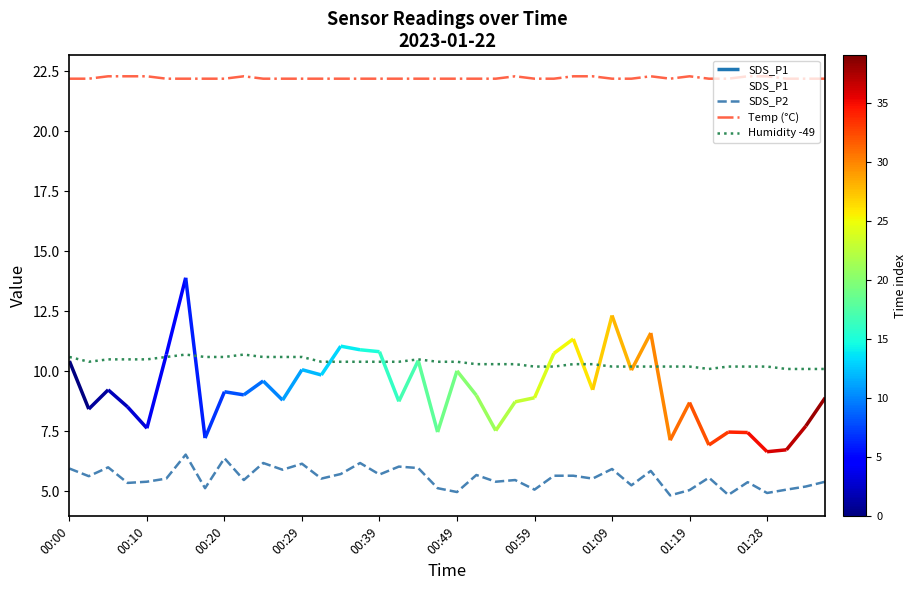

What is the difference between the maximum and minimum values in the Humidity -49 series?

0.6